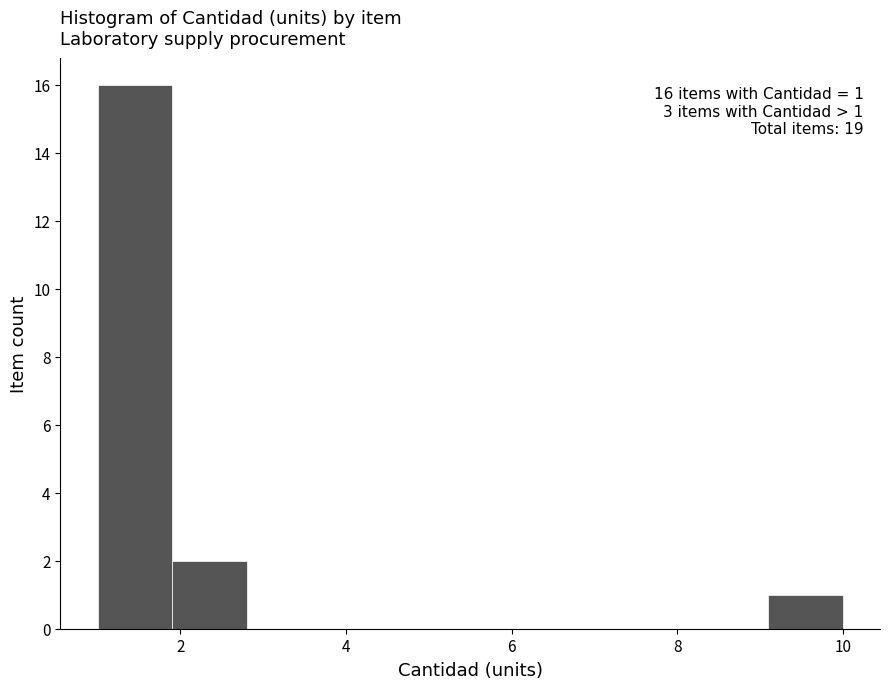

Over which range of the x-axis is the bar tallest?

1.0 to 1.9